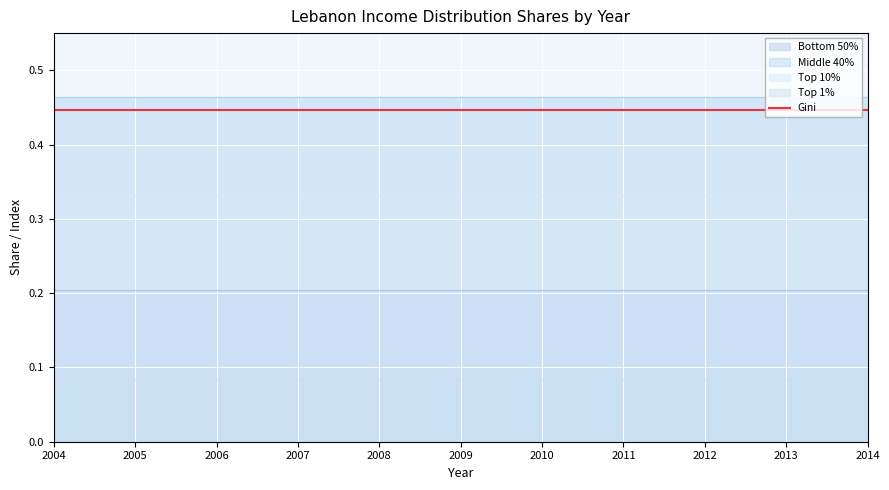

Which series has the largest total across all categories?

Middle 40%